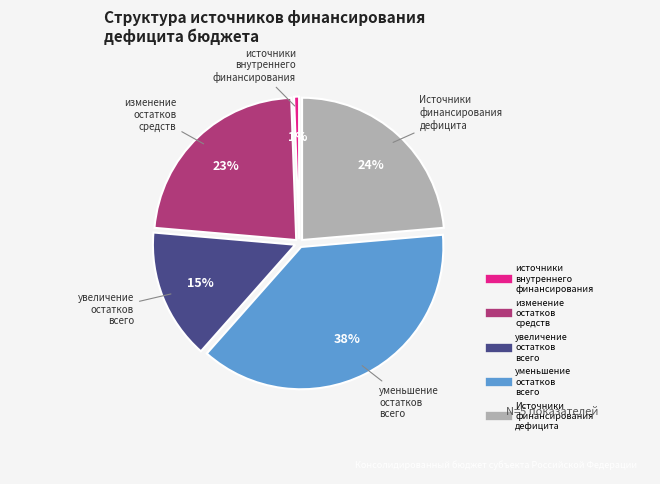

How many slices are in this pie chart?

5